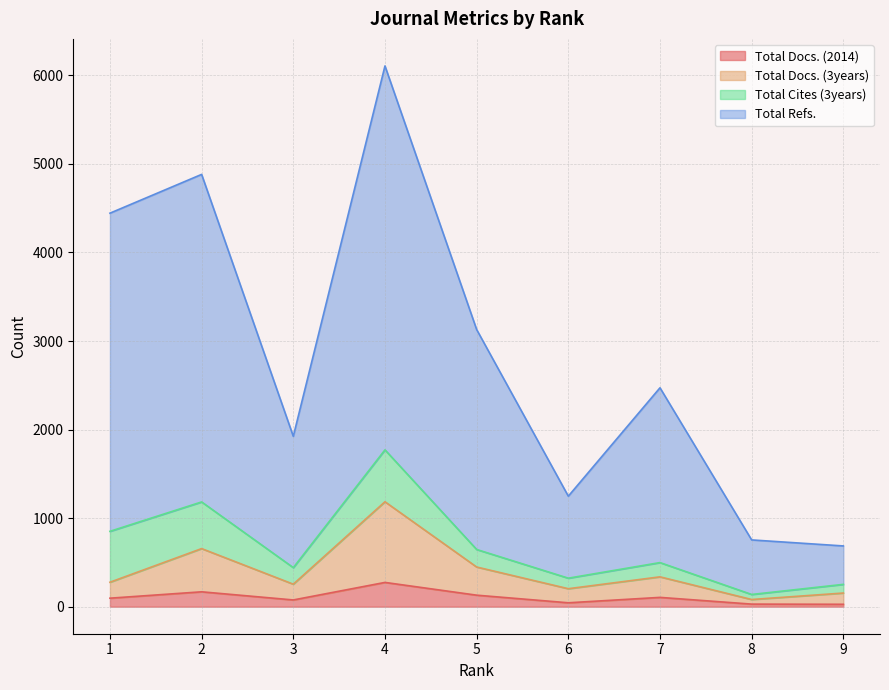

What is the maximum value shown in the chart?

6107